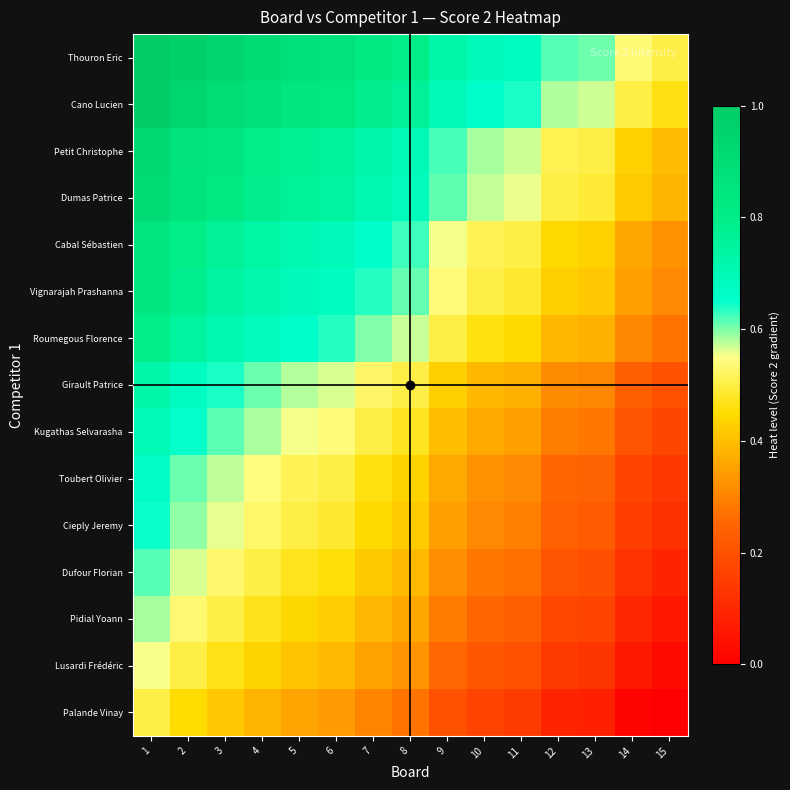

Reading left to right, extract all data points from this chart.

Palande Vinay: 1=0.5	2=0.4	3=0.4	4=0.4	5=0.4	6=0.3	7=0.3	8=0.3	9=0.2	10=0.2	11=0.1	12=0.1	13=0.1	14=0.0	15=0.0
Lusardi Frédéric: 1=0.6	2=0.5	3=0.5	4=0.4	5=0.4	6=0.4	7=0.4	8=0.3	9=0.3	10=0.2	11=0.2	12=0.1	13=0.1	14=0.1	15=0.0
Pidial Yoann: 1=0.6	2=0.5	3=0.5	4=0.5	5=0.4	6=0.4	7=0.4	8=0.4	9=0.3	10=0.2	11=0.2	12=0.2	13=0.2	14=0.1	15=0.1
Dufour Florian: 1=0.6	2=0.6	3=0.5	4=0.5	5=0.5	6=0.5	7=0.4	8=0.4	9=0.3	10=0.3	11=0.3	12=0.2	13=0.2	14=0.1	15=0.1
Cieply Jeremy: 1=0.6	2=0.6	3=0.6	4=0.5	5=0.5	6=0.5	7=0.4	8=0.4	9=0.3	10=0.3	11=0.3	12=0.2	13=0.2	14=0.2	15=0.1
Toubert Olivier: 1=0.7	2=0.6	3=0.6	4=0.5	5=0.5	6=0.5	7=0.5	8=0.4	9=0.4	10=0.3	11=0.3	12=0.3	13=0.2	14=0.2	15=0.1
Kugathas Selvarasha: 1=0.7	2=0.6	3=0.6	4=0.6	5=0.6	6=0.5	7=0.5	8=0.5	9=0.4	10=0.4	11=0.3	12=0.3	13=0.3	14=0.2	15=0.2
Girault Patrice: 1=0.7	2=0.7	3=0.6	4=0.6	5=0.6	6=0.6	7=0.5	8=0.5	9=0.4	10=0.4	11=0.4	12=0.3	13=0.3	14=0.2	15=0.2
Roumegous Florence: 1=0.8	2=0.7	3=0.7	4=0.7	5=0.7	6=0.6	7=0.6	8=0.6	9=0.5	10=0.5	11=0.4	12=0.4	13=0.4	14=0.3	15=0.3
Vignarajah Prashanna: 1=0.8	2=0.8	3=0.8	4=0.7	5=0.7	6=0.7	7=0.6	8=0.6	9=0.5	10=0.5	11=0.5	12=0.4	13=0.4	14=0.3	15=0.3
Cabal Sébastien: 1=0.9	2=0.8	3=0.8	4=0.7	5=0.7	6=0.7	7=0.7	8=0.6	9=0.6	10=0.5	11=0.5	12=0.4	13=0.4	14=0.4	15=0.3
Dumas Patrice: 1=0.9	2=0.9	3=0.8	4=0.8	5=0.8	6=0.7	7=0.7	8=0.7	9=0.6	10=0.6	11=0.6	12=0.5	13=0.5	14=0.4	15=0.4
Petit Christophe: 1=0.9	2=0.9	3=0.8	4=0.8	5=0.8	6=0.8	7=0.7	8=0.7	9=0.6	10=0.6	11=0.6	12=0.5	13=0.5	14=0.4	15=0.4
Cano Lucien: 1=1.0	2=0.9	3=0.9	4=0.9	5=0.8	6=0.8	7=0.8	8=0.8	9=0.7	10=0.7	11=0.6	12=0.6	13=0.6	14=0.5	15=0.5
Thouron Eric: 1=1.0	2=1.0	3=0.9	4=0.9	5=0.9	6=0.9	7=0.8	8=0.8	9=0.7	10=0.7	11=0.7	12=0.6	13=0.6	14=0.5	15=0.5